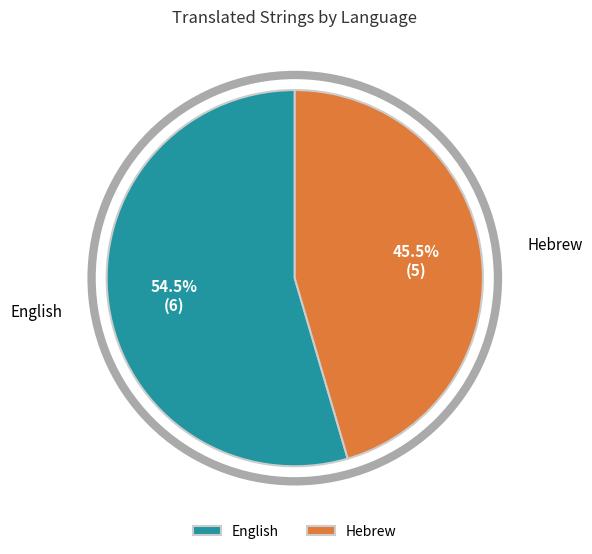

To the nearest percent, what is the combined percentage of Hebrew and English?

100%